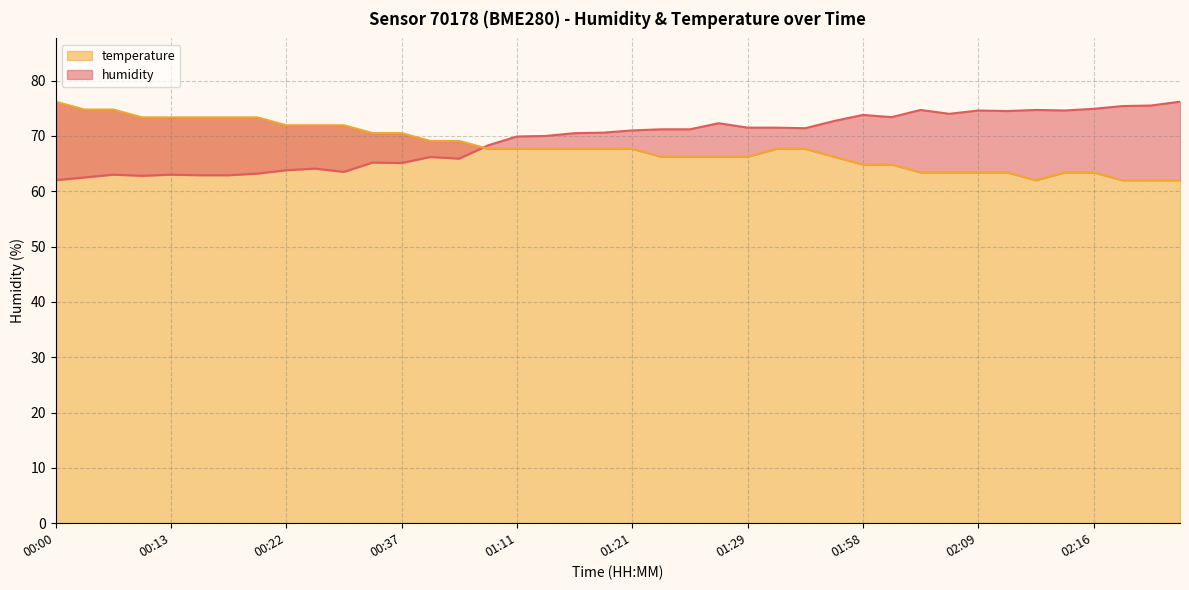

What is the difference between the humidity values at 02:19 and 02:08?

1.4